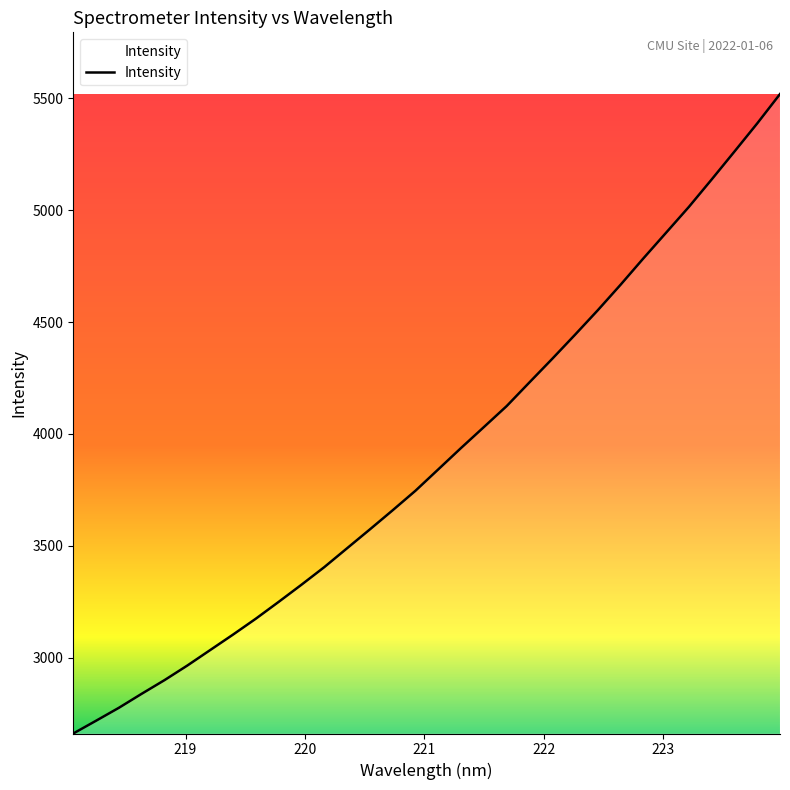

What is the difference between the maximum and minimum values?

2859.3